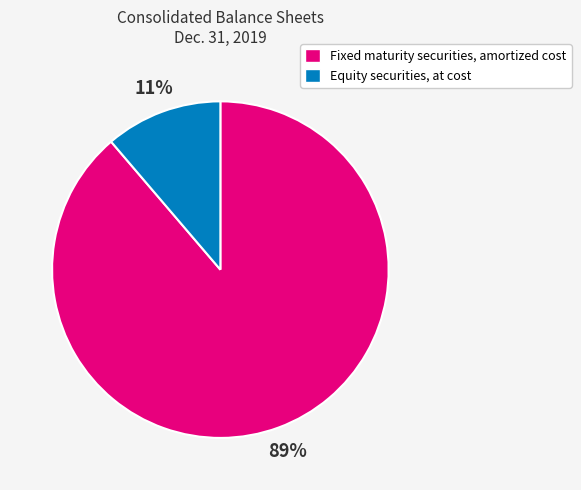

How many slices are in this pie chart?

2